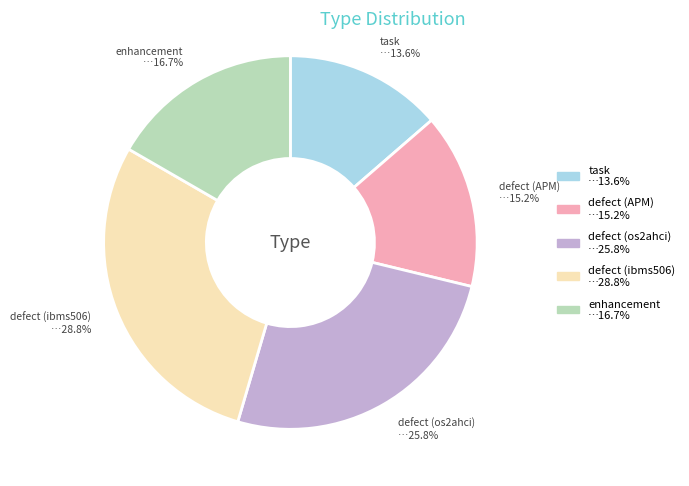

To the nearest percent, what is the difference between the largest and smallest slice percentages?

15%